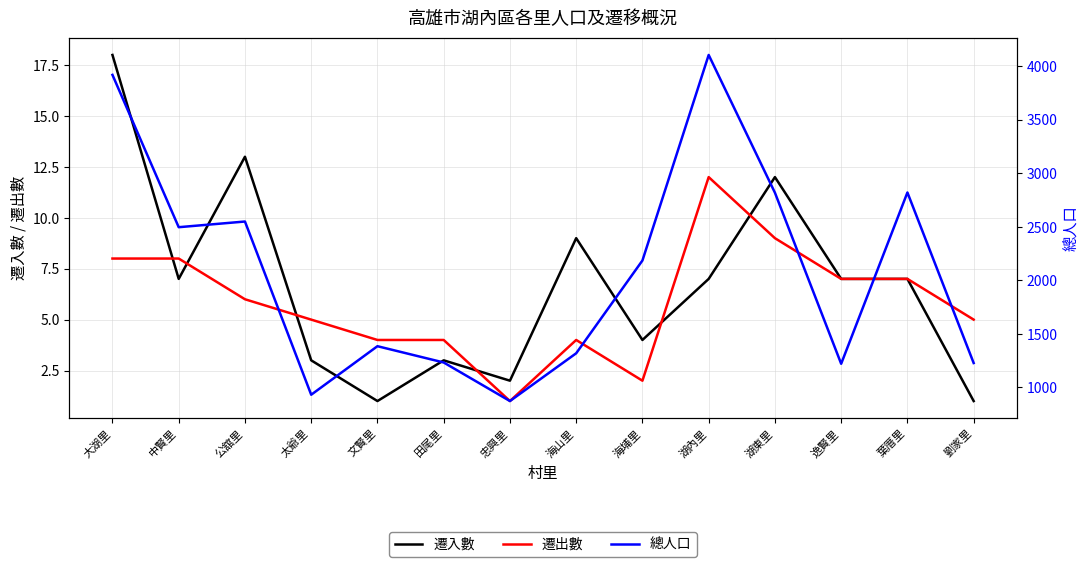

What is the difference between the 總人口 values at 文賢里 and 海山里?

66